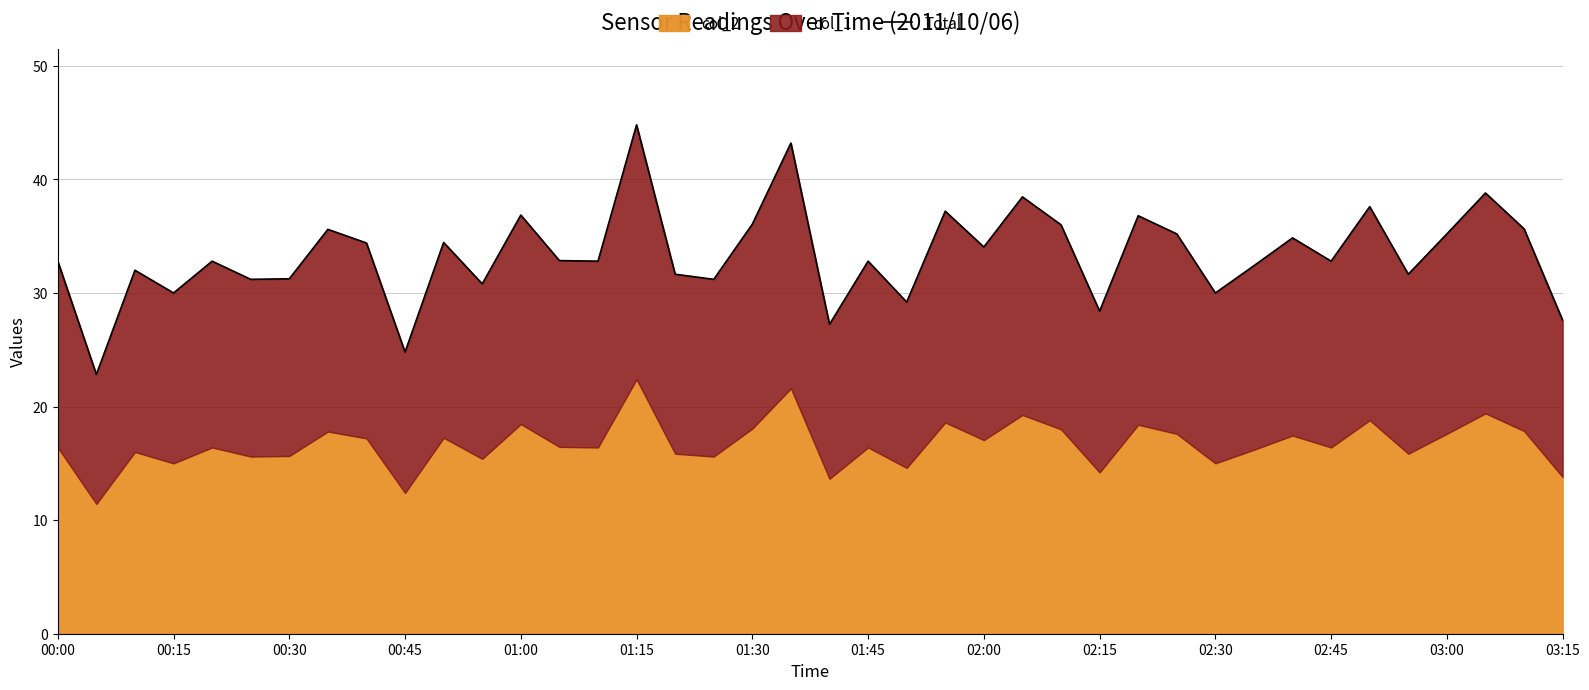

What is the label of the 40th point from the right?

00:00